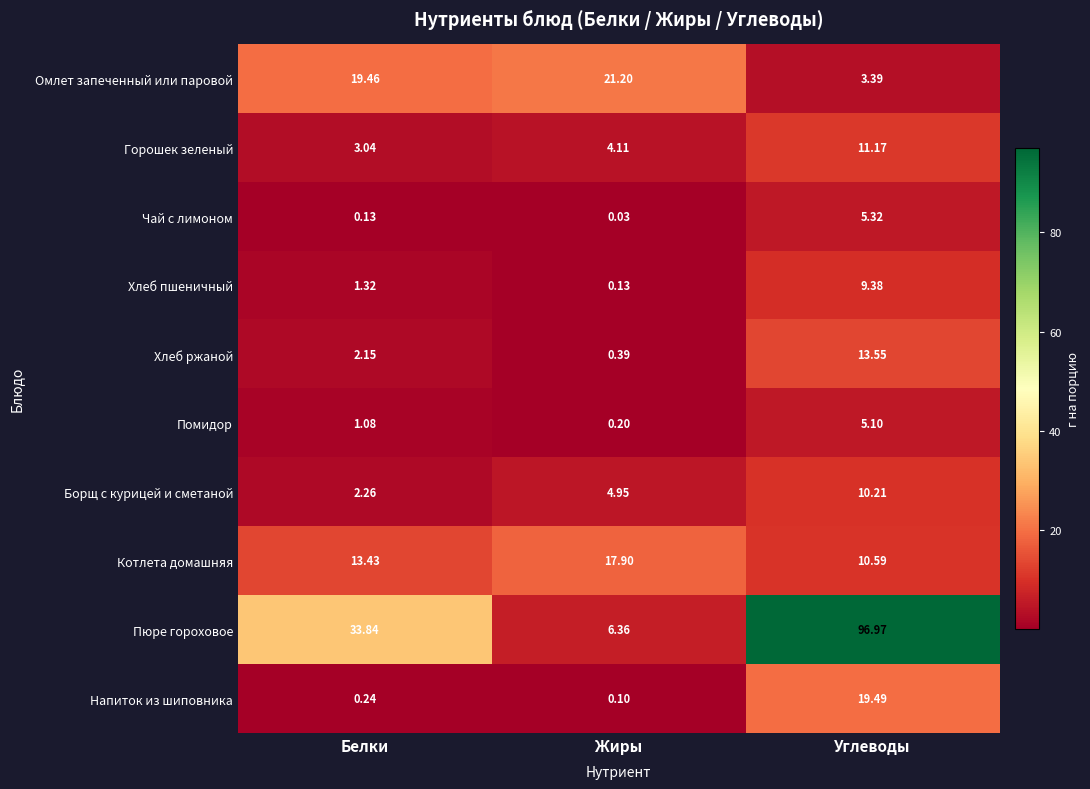

Which category has the highest value in the Чай с лимоном series?

Углеводы